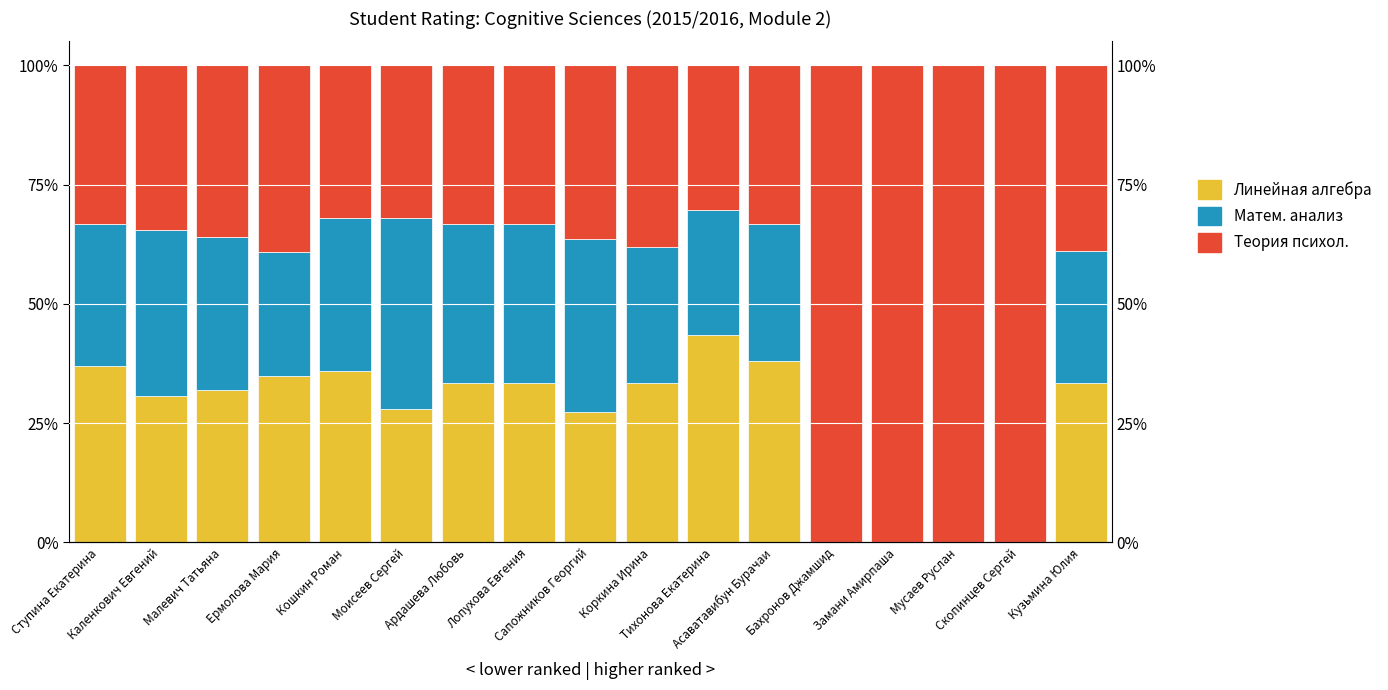

How many groups of bars are there?

17